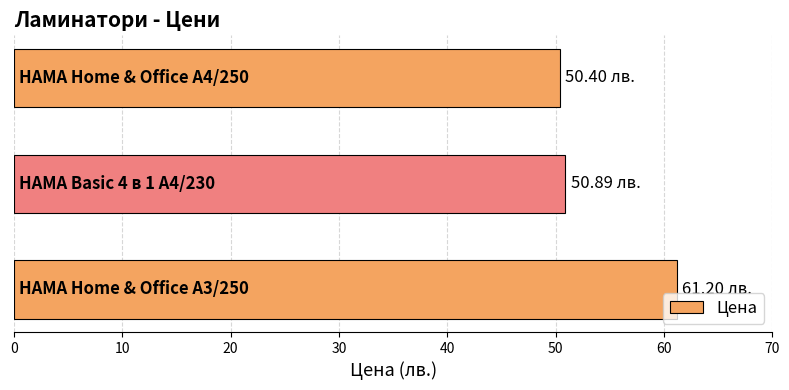

What is the average value?

54.2